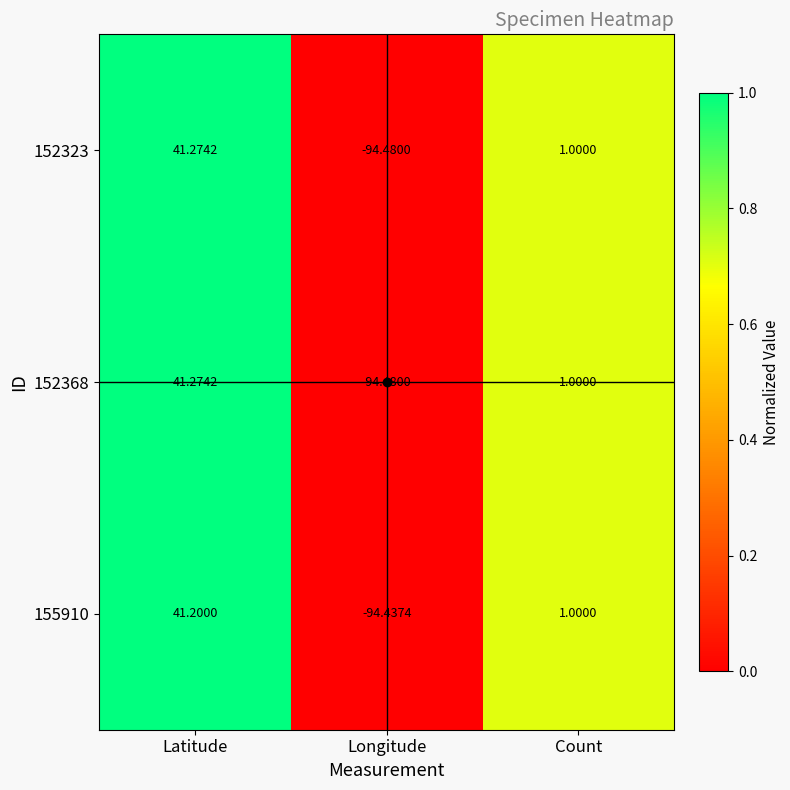

Where does the 152323 series first go above 1?

Latitude